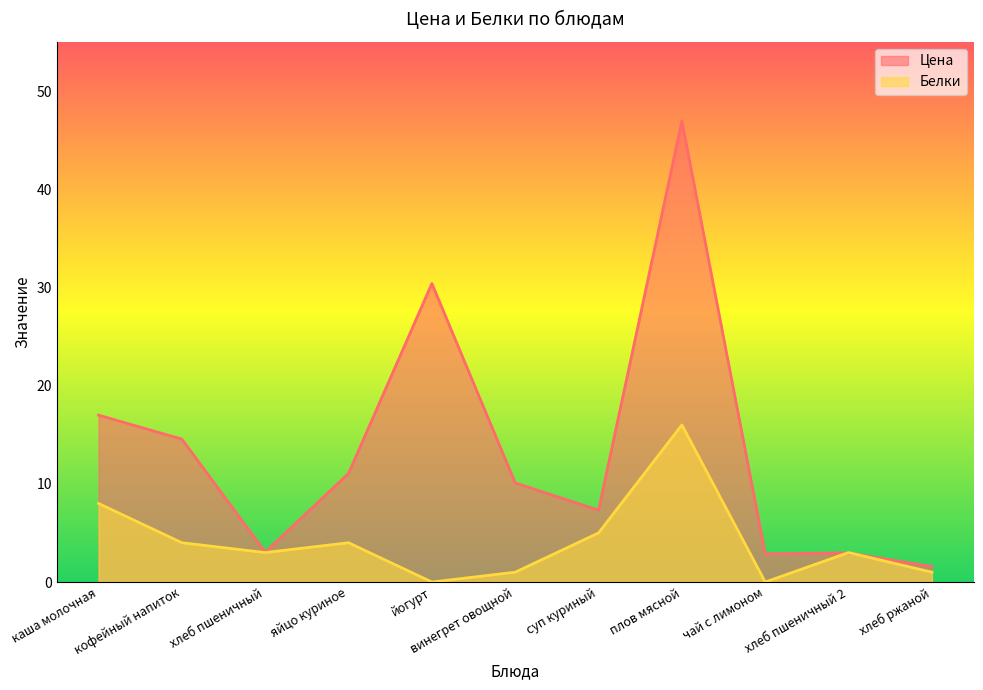

What is the difference between the maximum and second lowest values in the Цена series?

44.1